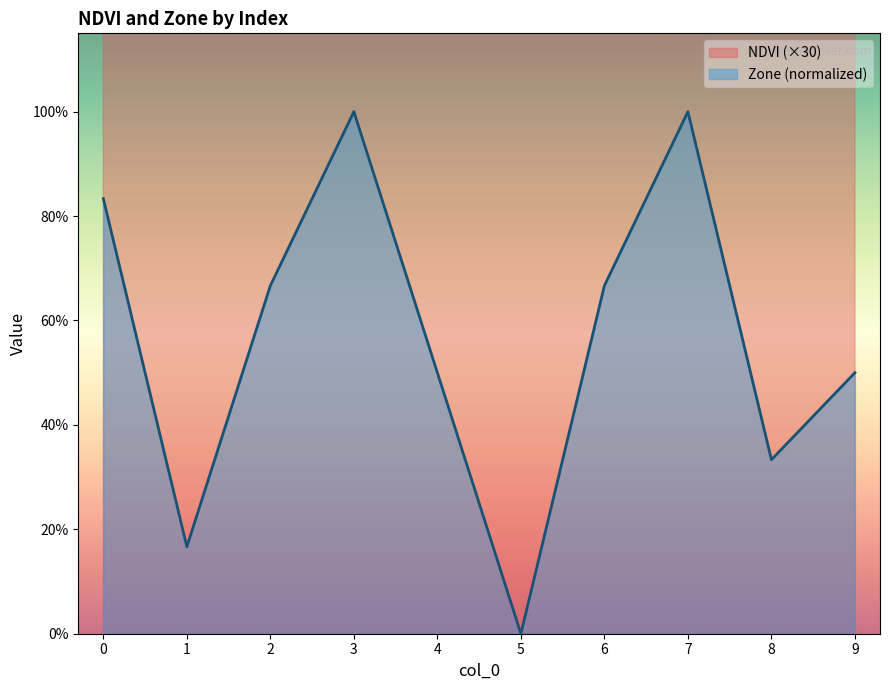

Where is Zone nearest to the value 0?

5